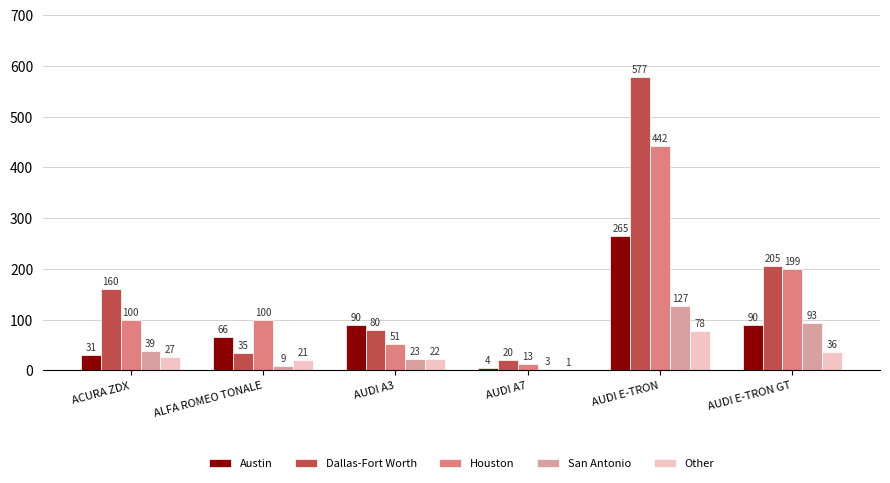

What is the sum of all Houston values?

905